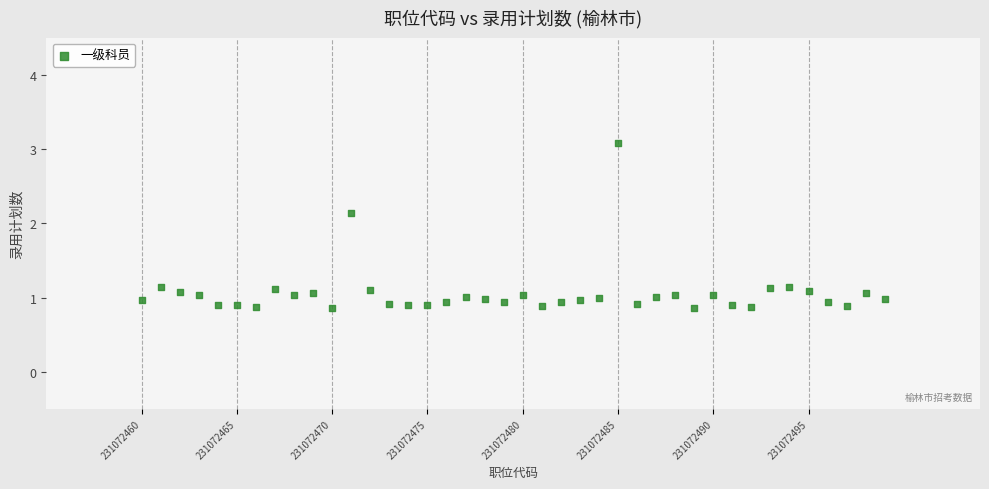

What is the range of X values (max minus min)?

39.0